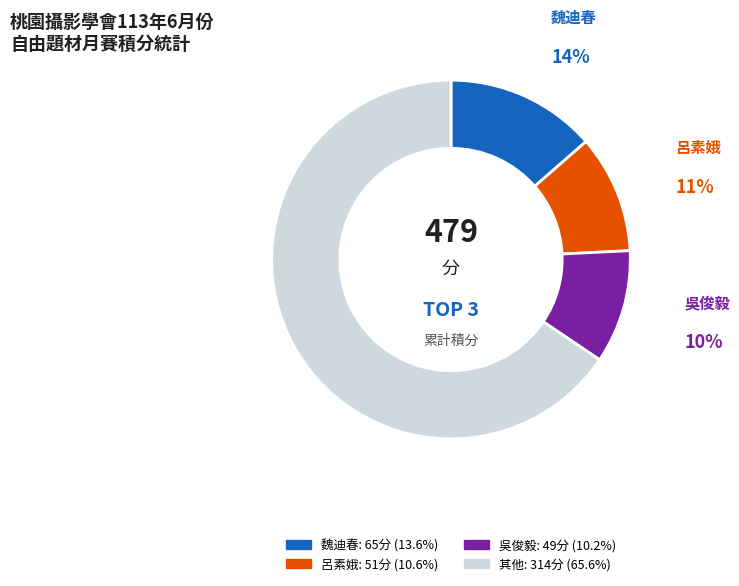

To the nearest percent, what is the difference between the largest and smallest slice percentages?

55%